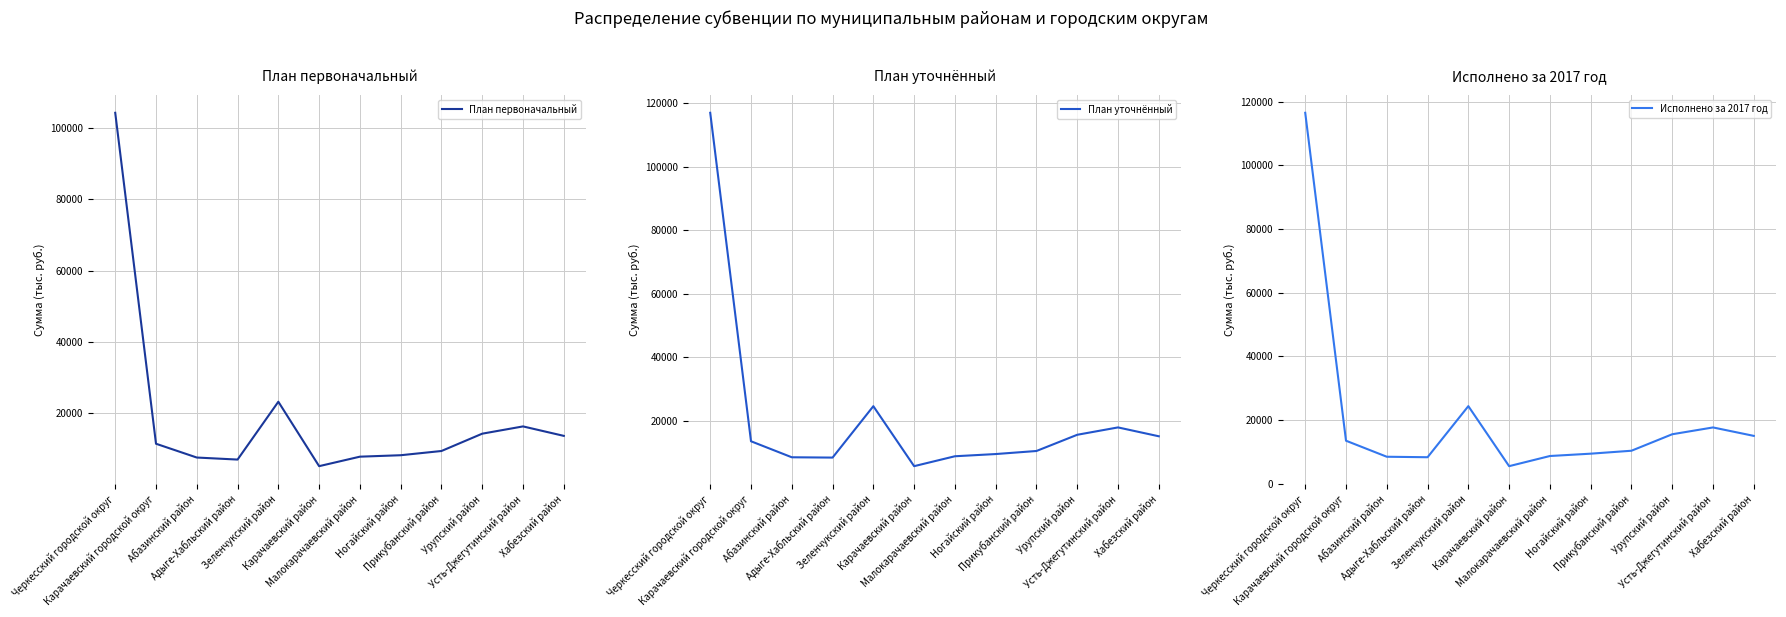

List the labels in order of Исполнено за 2017 год value, largest first.

Черкесский городской округ, Зеленчукский район, Усть-Джегутинский район, Урупский район, Хабезский район, Карачаевский городской округ, Прикубанский район, Ногайский район, Малокарачаевский район, Абазинский район, Адыге-Хабльский район, Карачаевский район